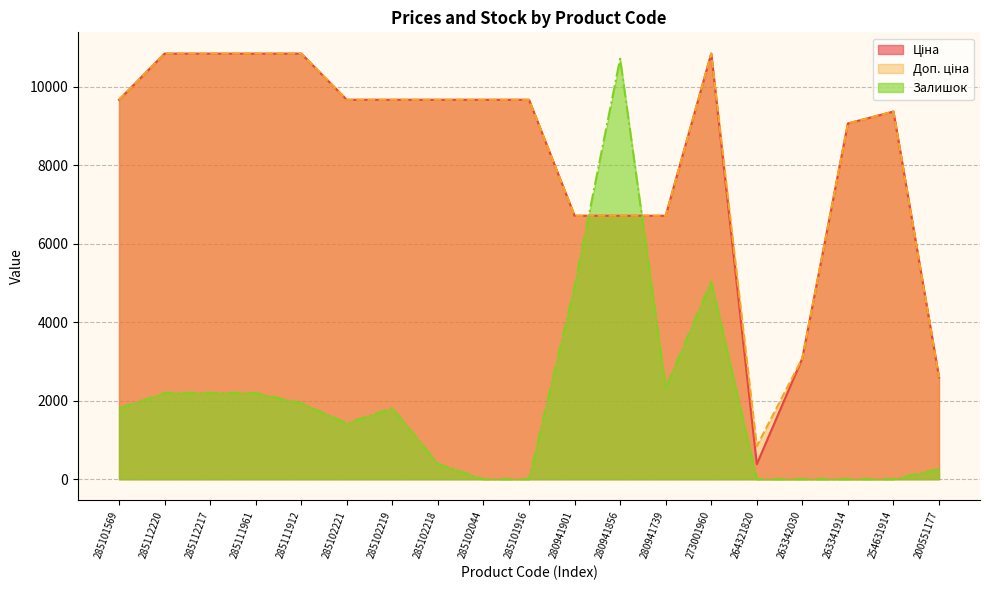

What is the total value across all series at 285101569?

21136.0